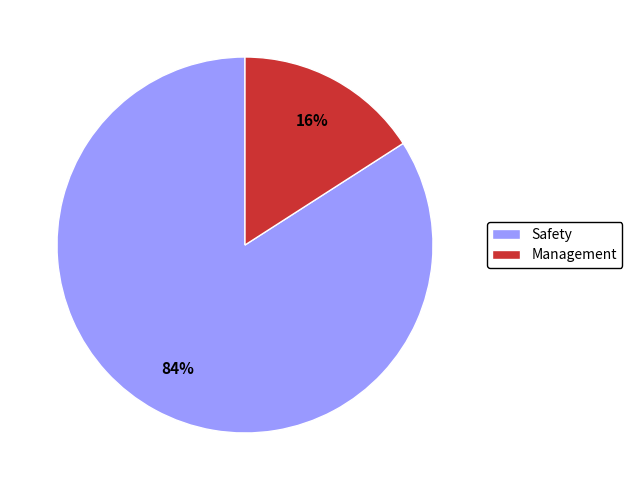

Rank the categories by value from highest to lowest.

Safety, Management